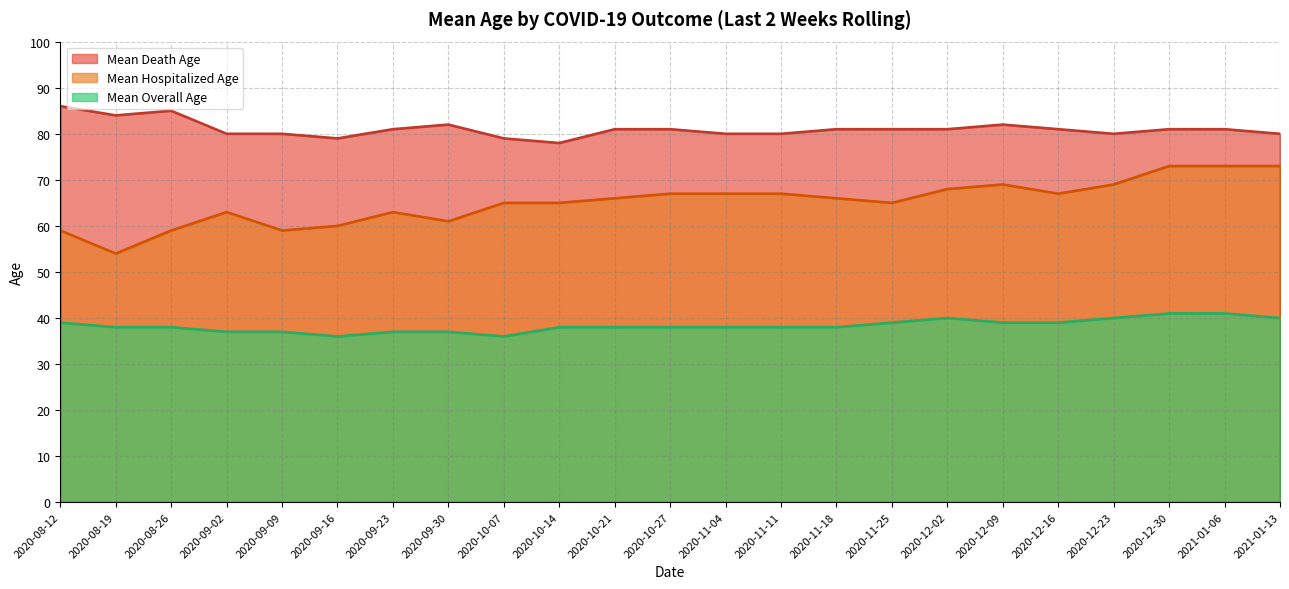

Between 2020-08-12 and 2020-09-16, which series saw the biggest shift?

Mean Death Age